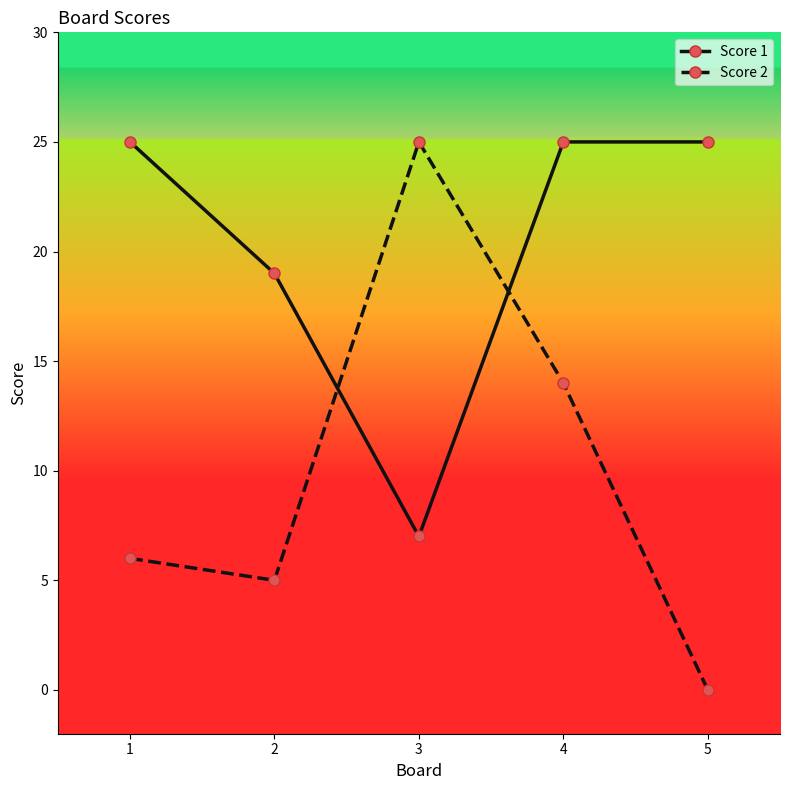

List the series in order of their overall mean, lowest first.

Score 2, Score 1